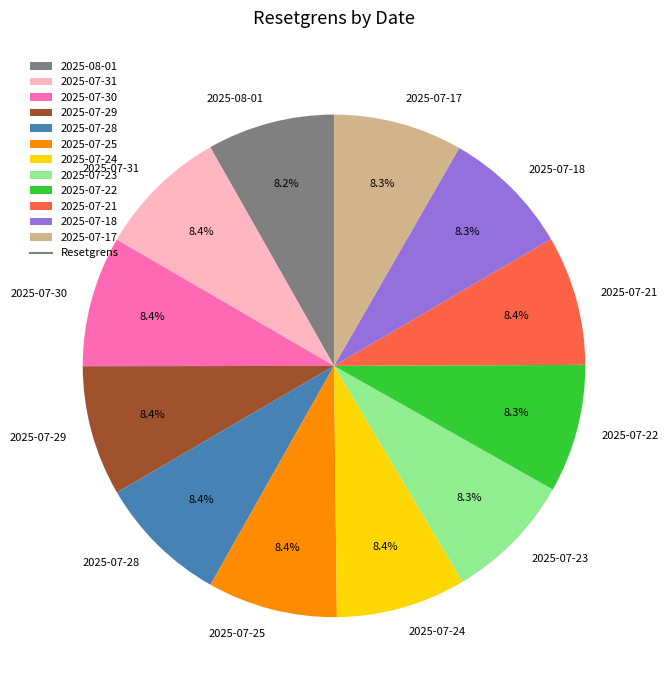

What percentage is the 2025-07-21 slice, to the nearest percent?

8%